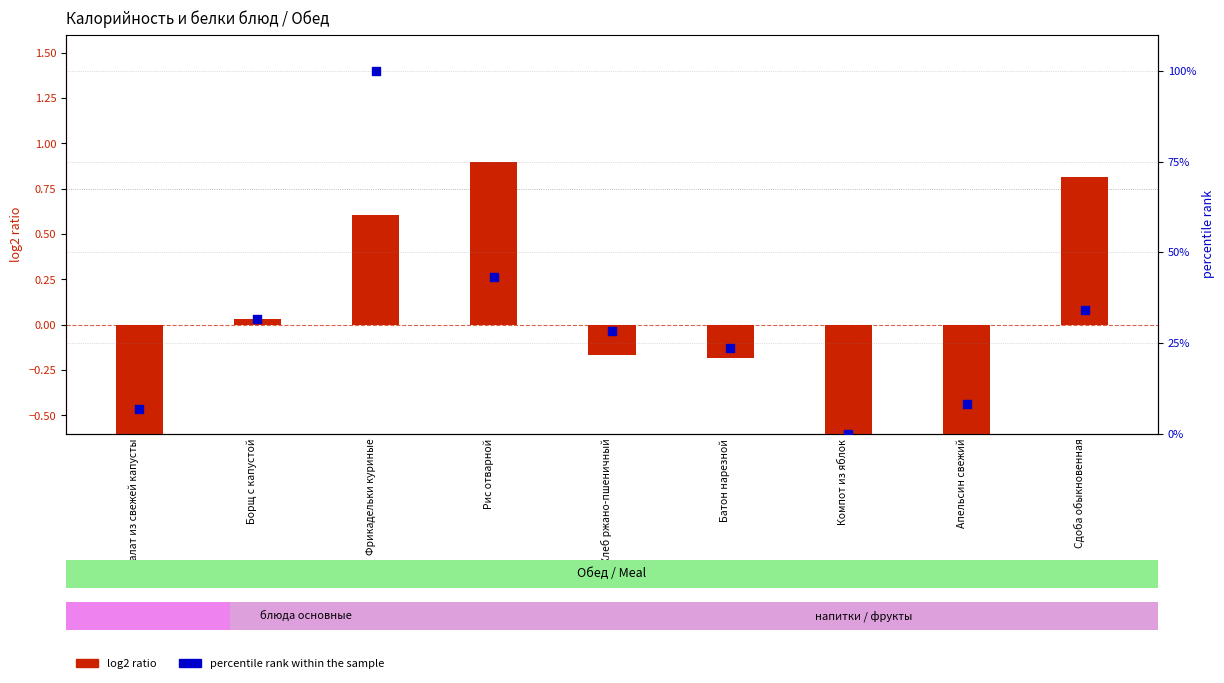

At which category is the sum across all series the highest?

Фрикадельки куриные